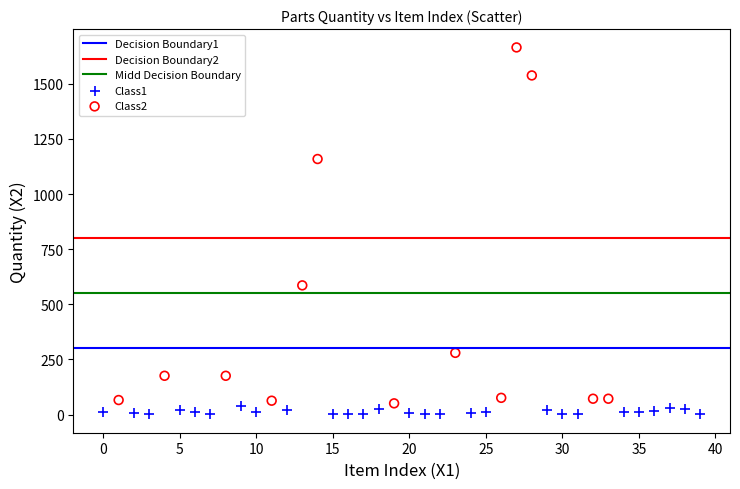

Which series contains the highest Y value?

Class2